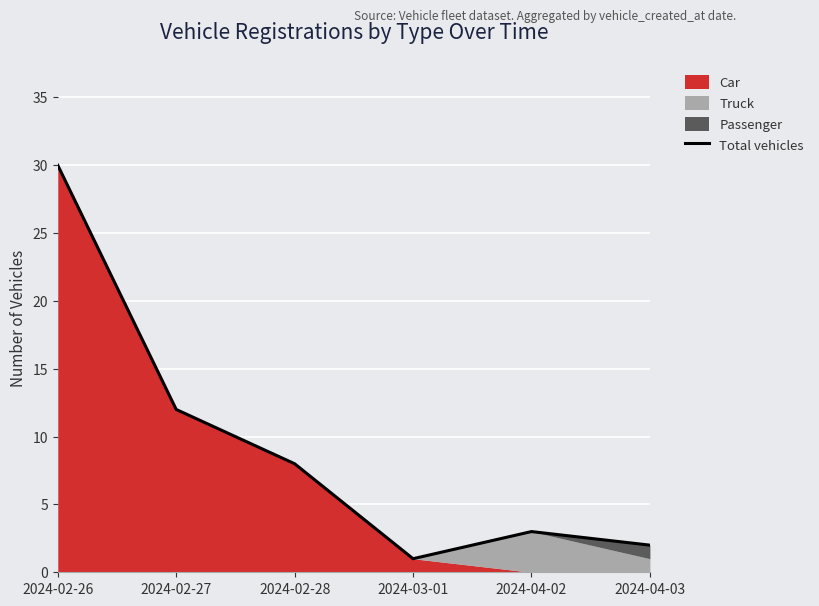

Reading right to left, list all the values displayed in this chart.

2	3	1	8	12	30